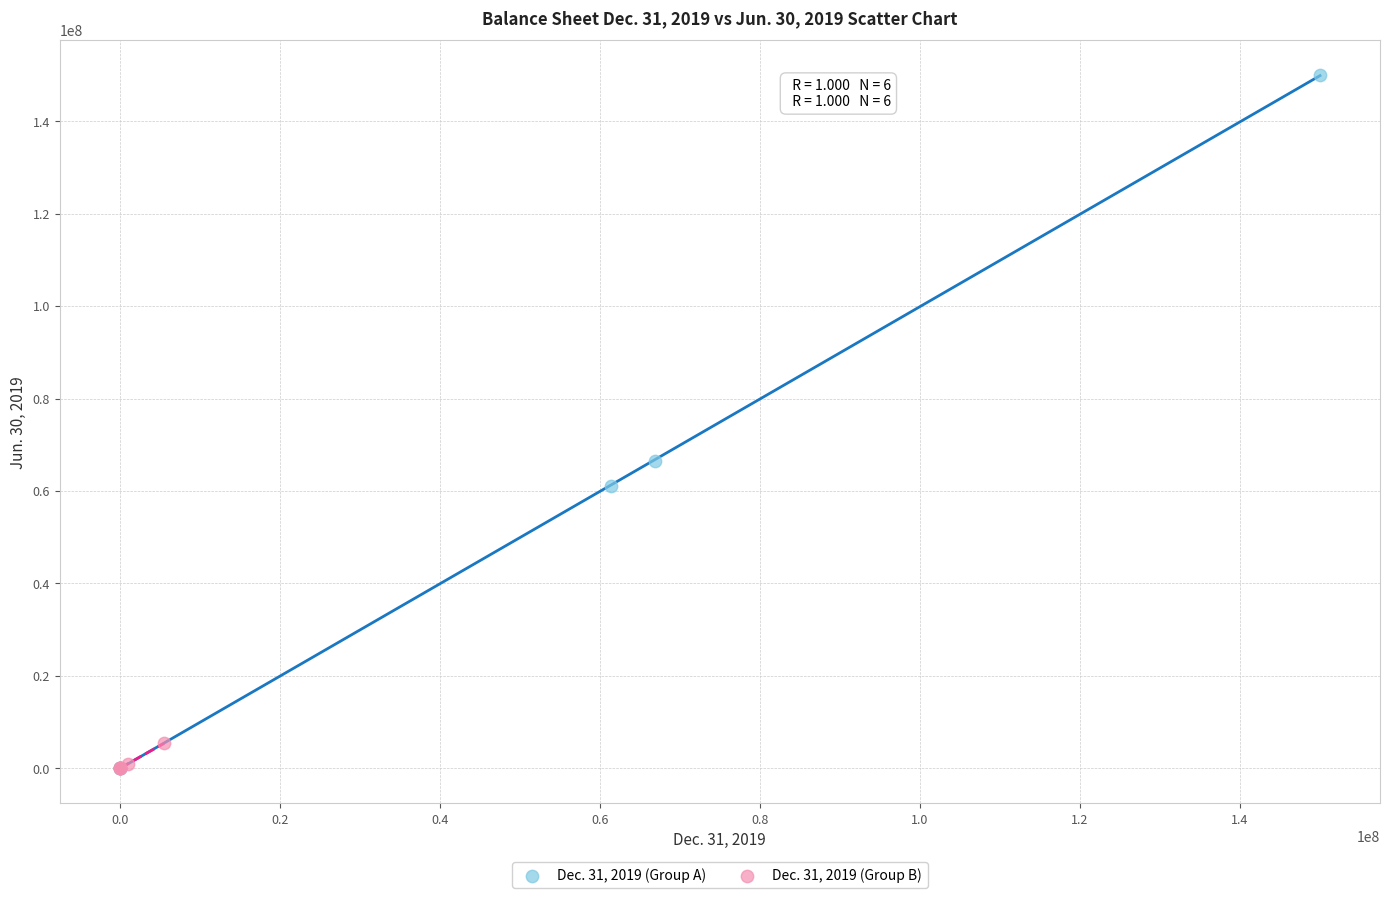

Which series has the widest spread of Y values?

Dec. 31, 2019 (Group A)